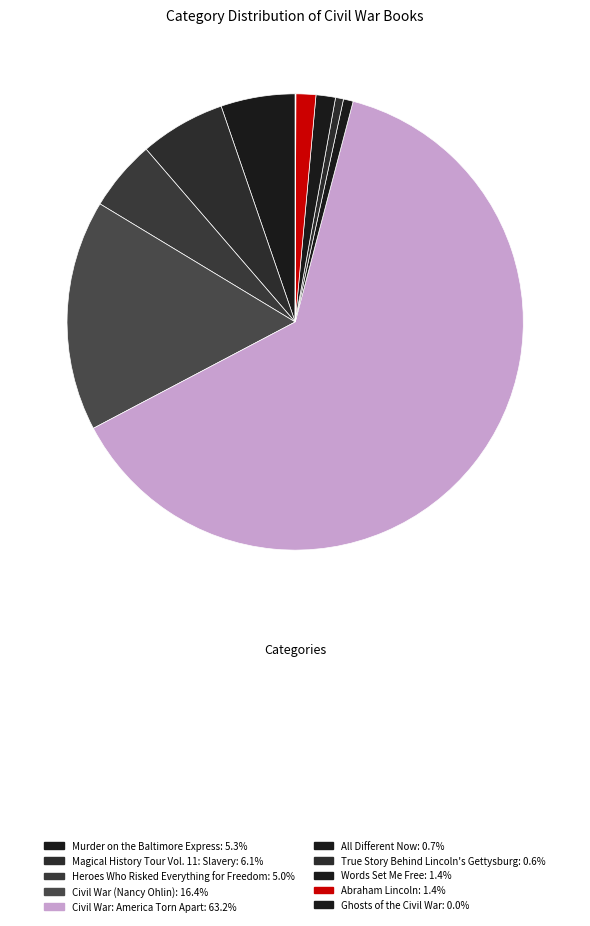

The Heroes Who Risked Everything for Freedom slice represents 17% of the pie. True or false?

False